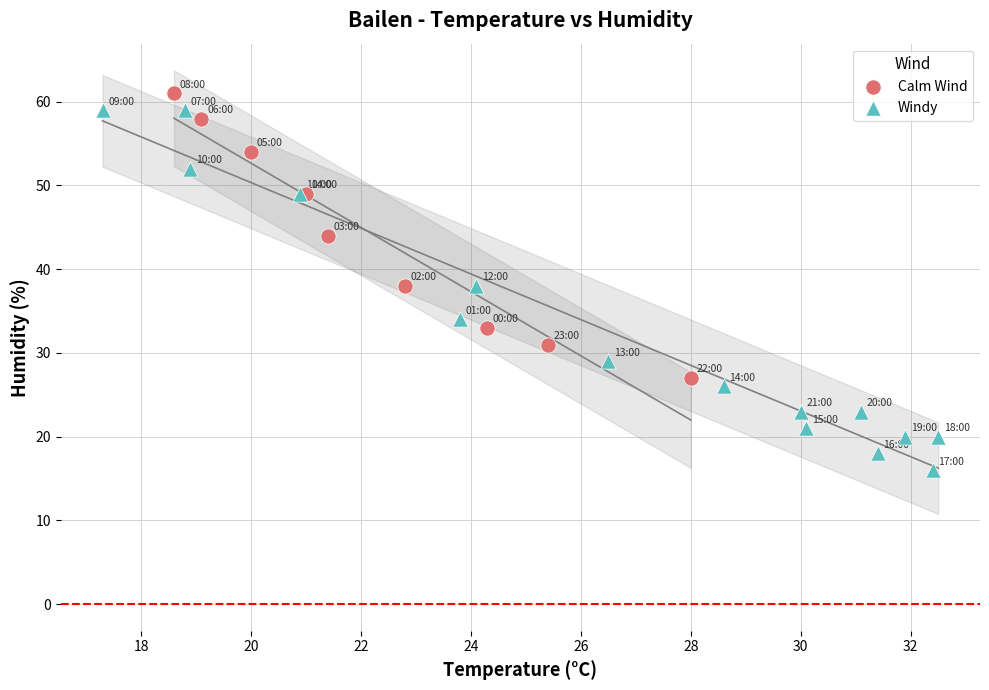

Which series has the largest Y range (max minus min)?

Windy